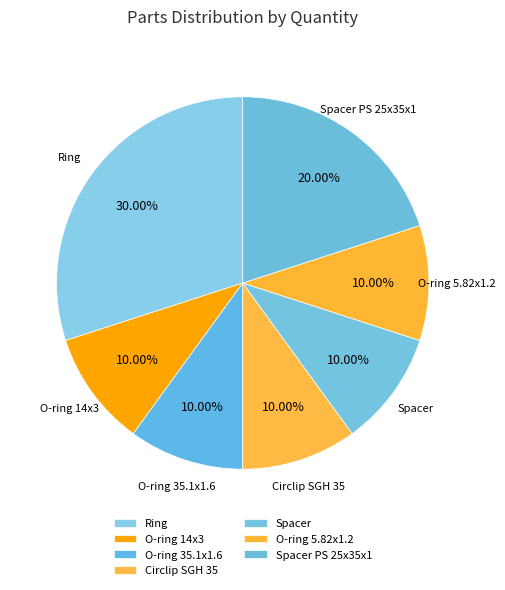

To the nearest percent, what is the difference between the Spacer PS 25x35x1 and O-ring 35.1x1.6 slice percentages?

10%